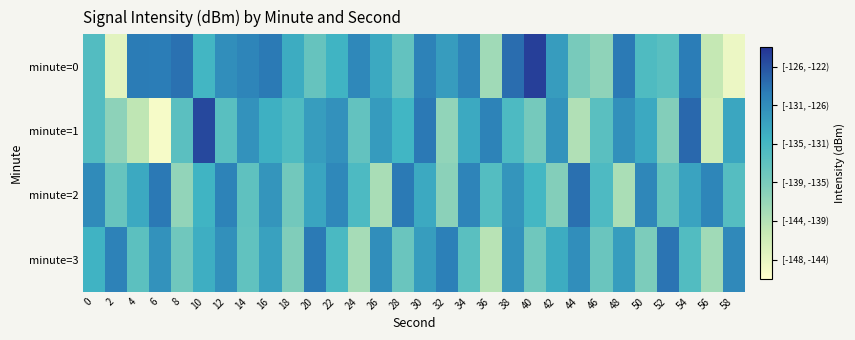

At 4, list the series in order from smallest to largest.

minute=1, minute=3, minute=2, minute=0